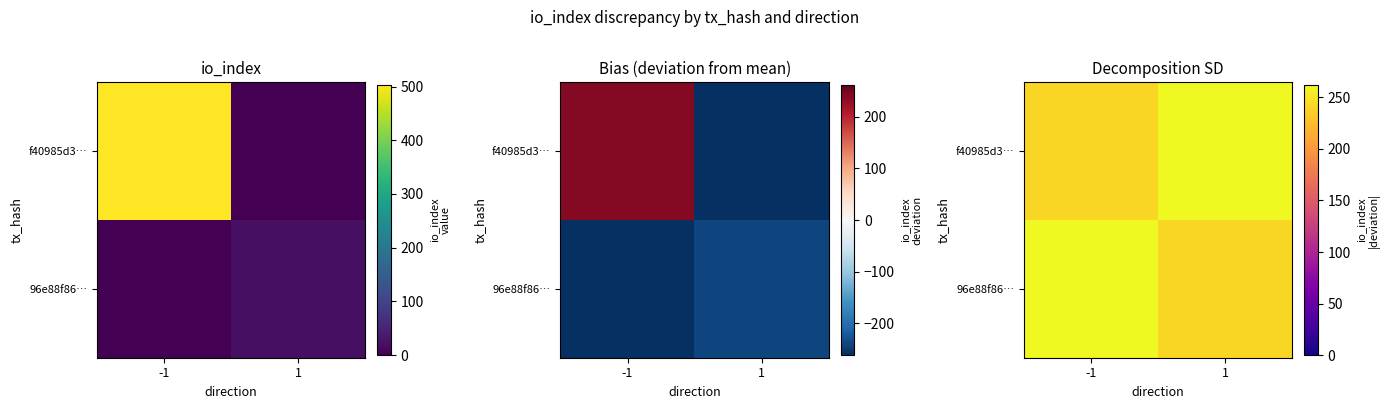

At how many categories does at least one series exceed 246?

2